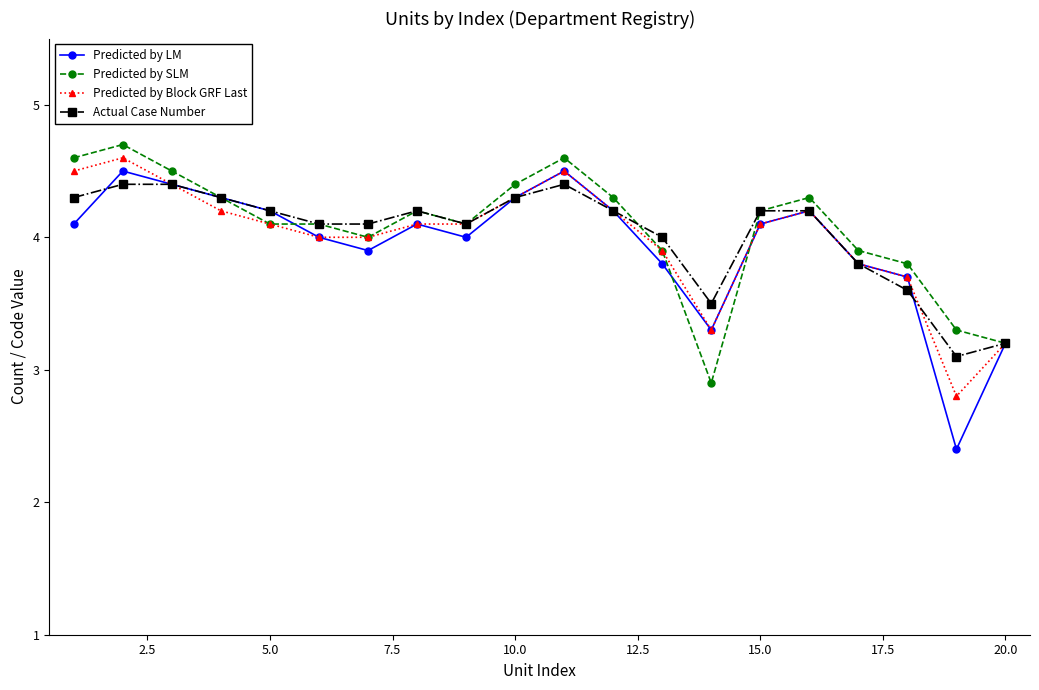

Reading left to right, list all the values displayed in this chart.

Predicted by LM: 4.1	4.5	4.4	4.3	4.2	4.0	3.9	4.1	4.0	4.3	4.5	4.2	3.8	3.3	4.1	4.2	3.8	3.7	2.4	3.2
Predicted by SLM: 4.6	4.7	4.5	4.3	4.1	4.1	4.0	4.2	4.1	4.4	4.6	4.3	3.9	2.9	4.2	4.3	3.9	3.8	3.3	3.2
Predicted by Block GRF Last: 4.5	4.6	4.4	4.2	4.1	4.0	4.0	4.1	4.1	4.3	4.5	4.2	3.9	3.3	4.1	4.2	3.8	3.7	2.8	3.2
Actual Case Number: 4.3	4.4	4.4	4.3	4.2	4.1	4.1	4.2	4.1	4.3	4.4	4.2	4.0	3.5	4.2	4.2	3.8	3.6	3.1	3.2